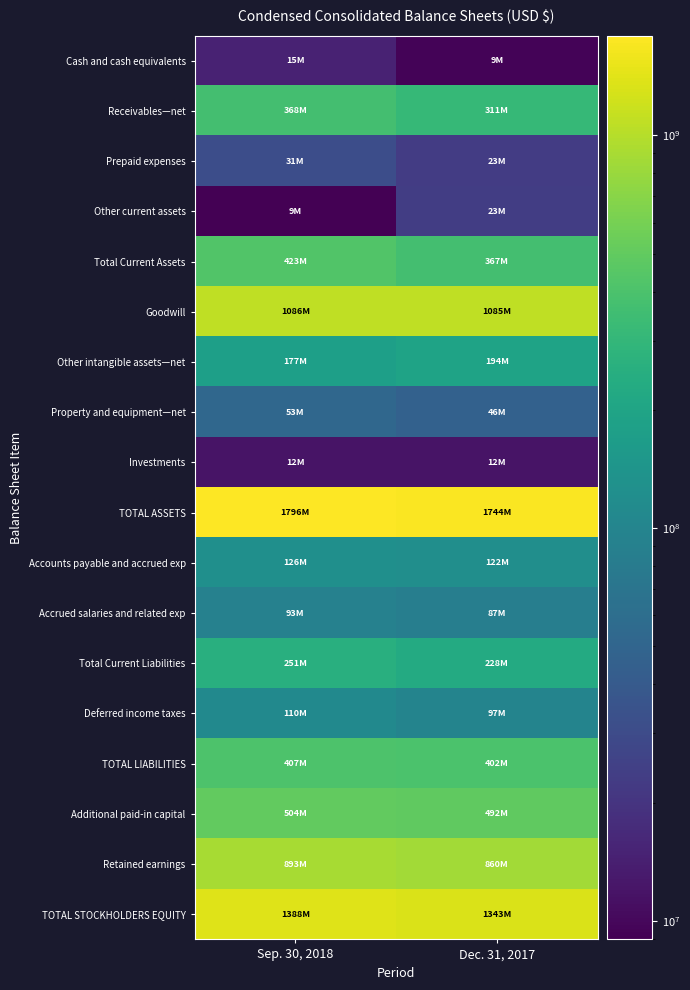

Which category has the highest value across all series?

Sep. 30, 2018